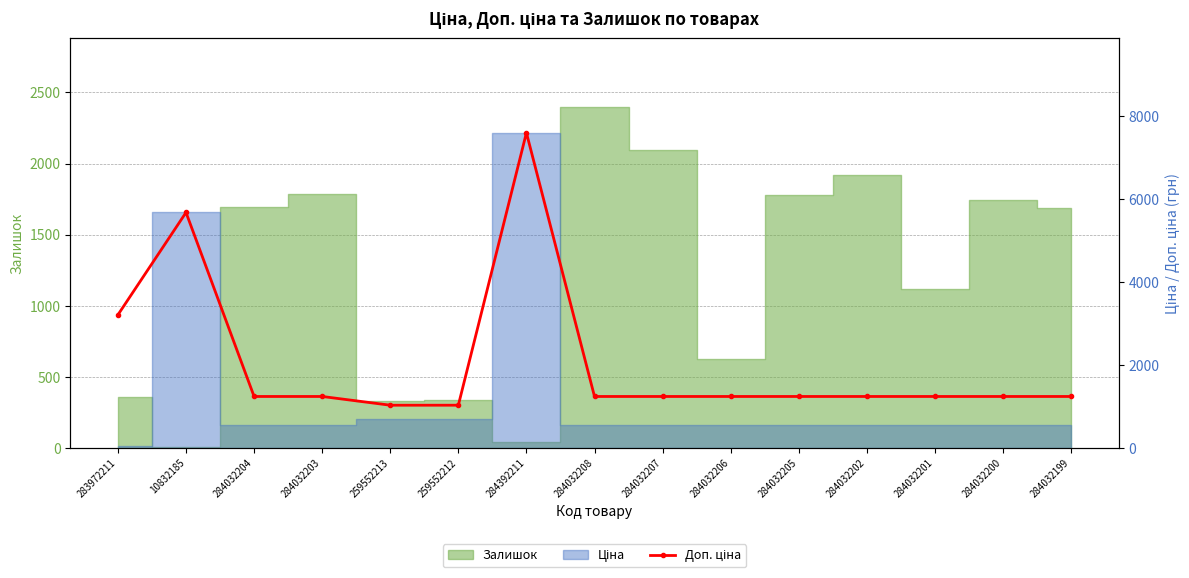

Reading left to right, extract all data points from this chart.

3205.0	5673.8	1235.4	1235.4	1024.6	1024.6	7596.5	1235.4	1235.4	1235.4	1235.4	1235.4	1235.4	1235.4	1235.4